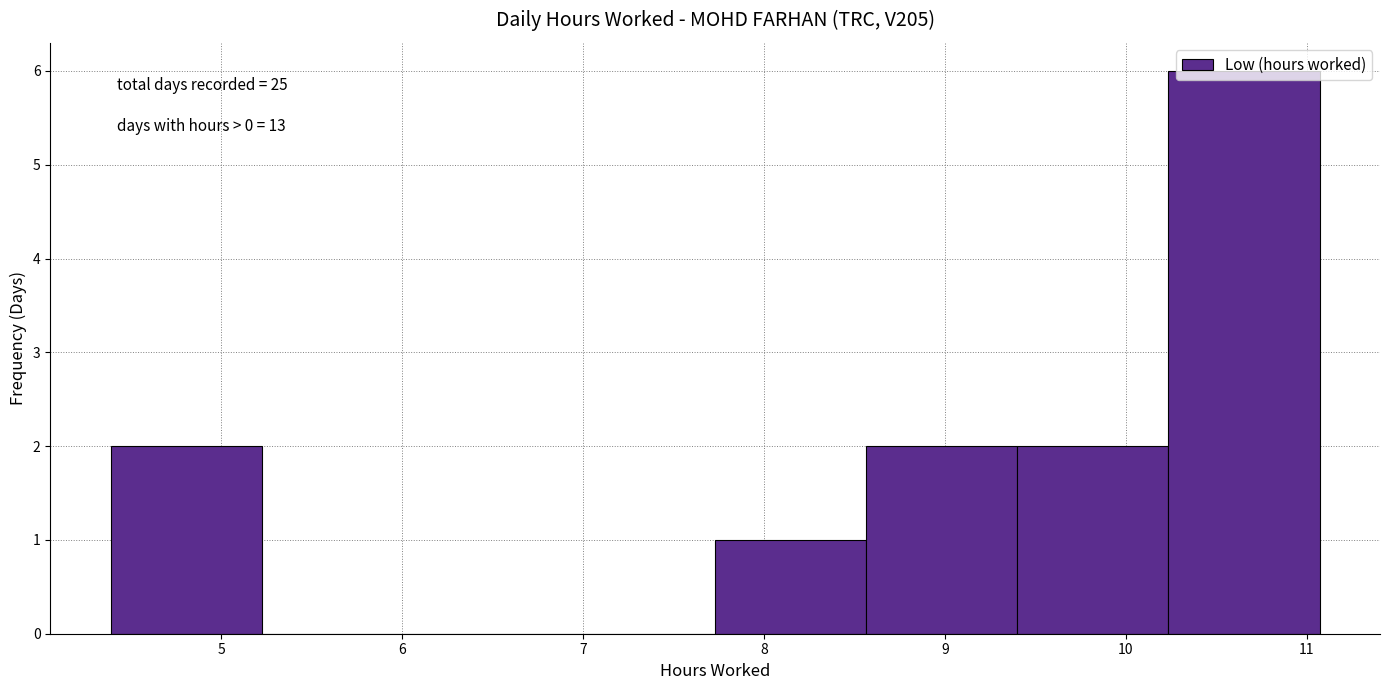

Which range on the x-axis has the tallest bar?

10.2 to 11.1